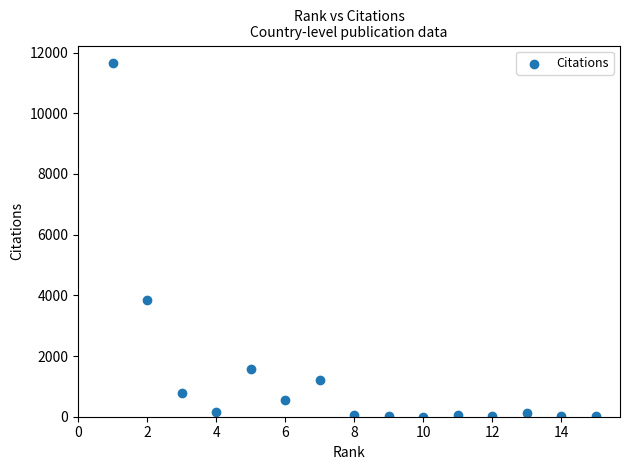

What is the range of Y values (max minus min)?

11646